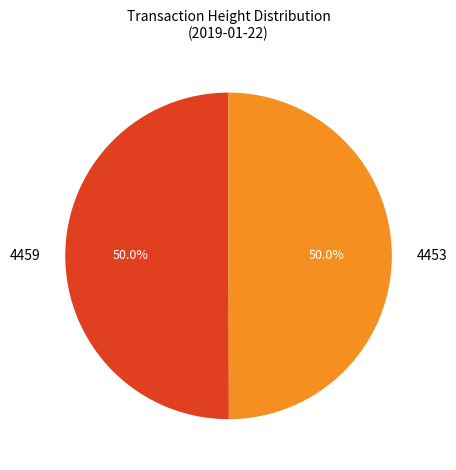

Combined, do 4459 and 4453 account for over 50%?

Yes